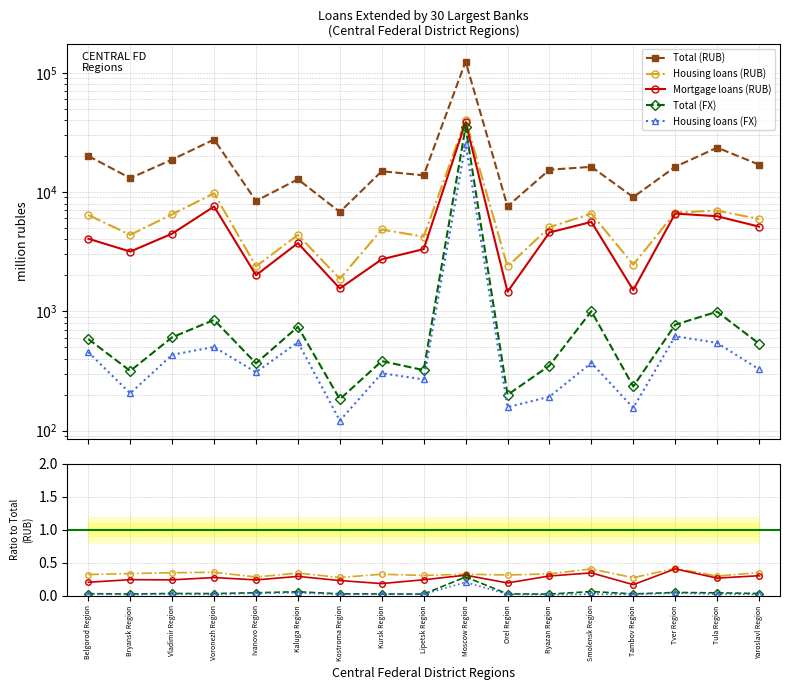

What is the label of the 7th point from the right?

Orel Region